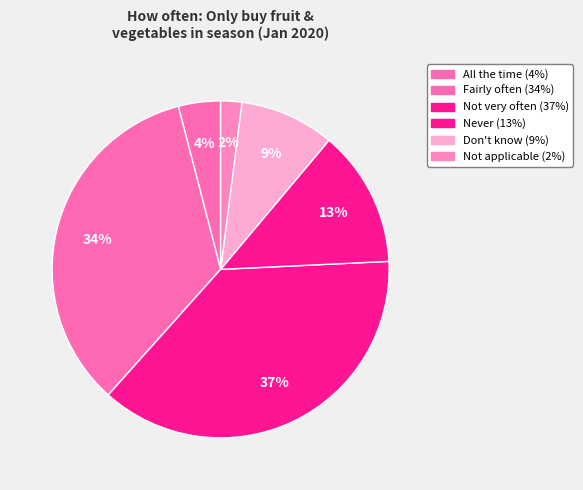

To the nearest percent, what portion does Not very often represent?

37%